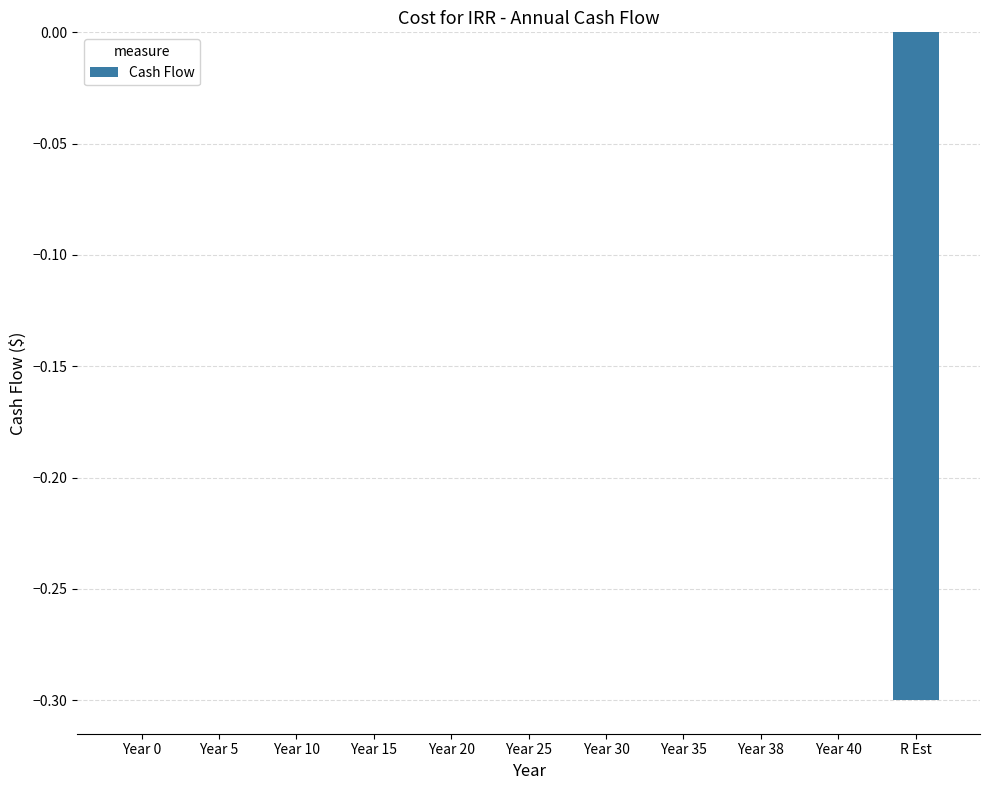

Are the bars horizontal?

No